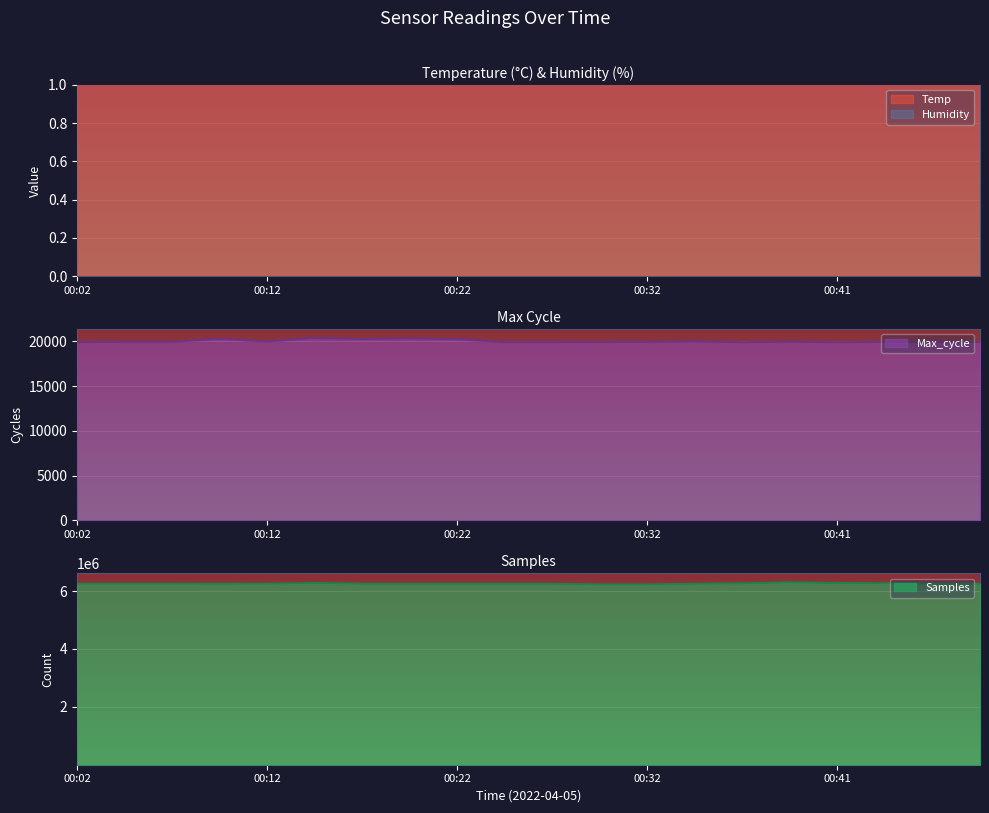

Is the value of Samples at 00:02 greater than the value of Temp at 00:07?

Yes